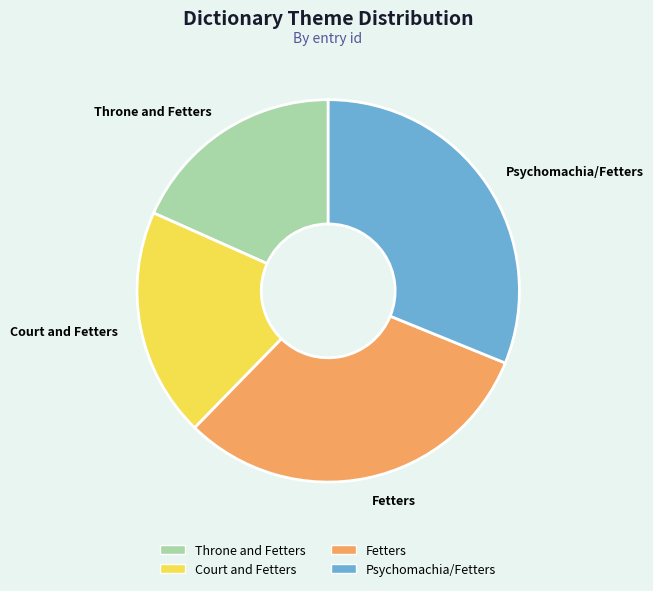

Which category has the smallest portion of the pie?

Throne and Fetters